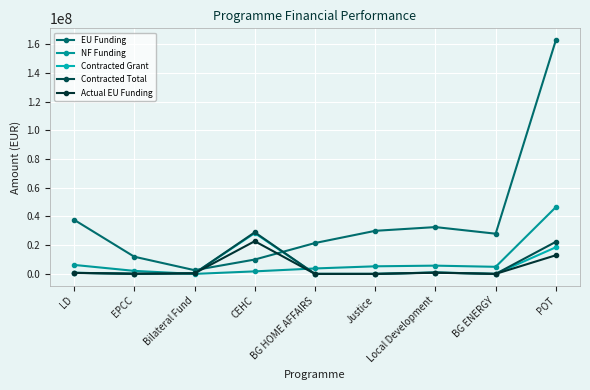

What is the label of the 1st point from the right?

POT